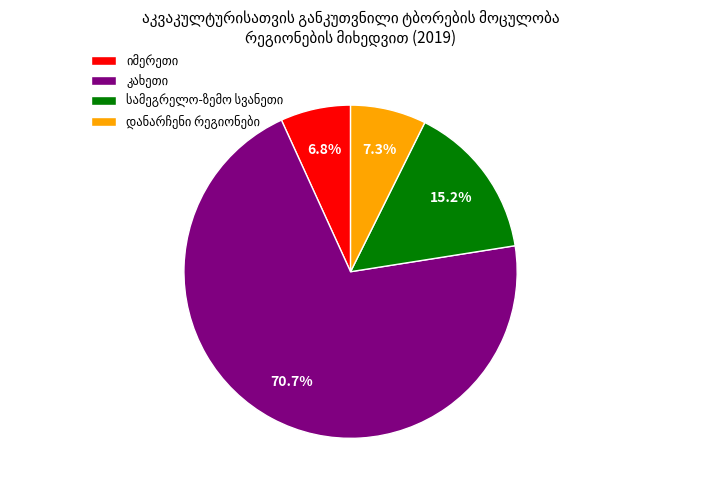

Is there any slice that represents more than half of the pie?

Yes